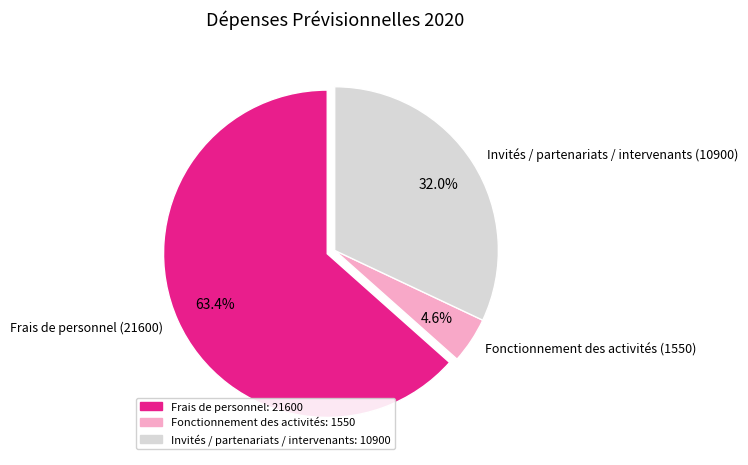

Is there a majority slice in this chart?

Yes